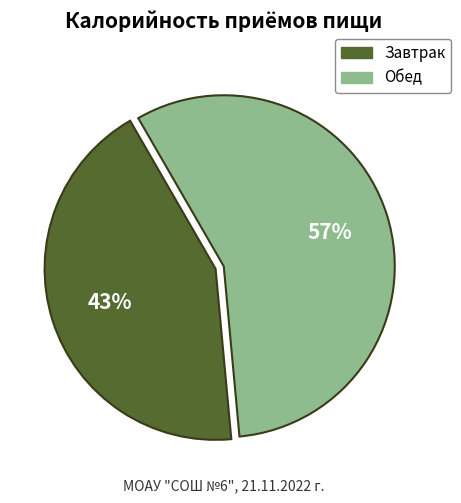

How many segments does this pie chart have?

2